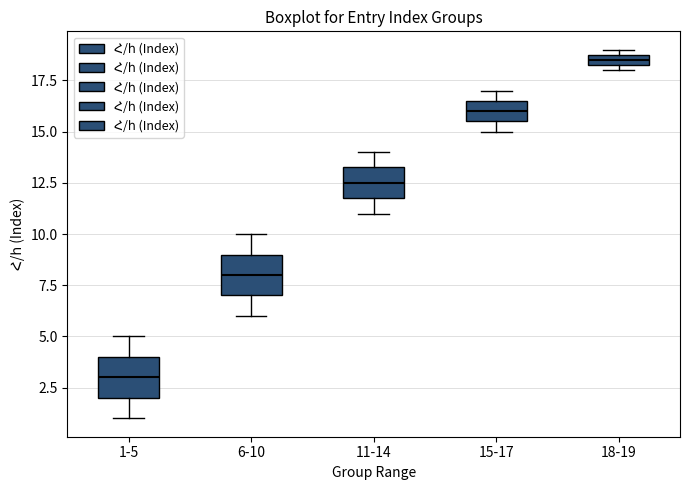

Where does the lower whisker of the box for 11-14 end on the y-axis? The values are not printed on the chart, so give them approximately, as read against the axis.

11.0